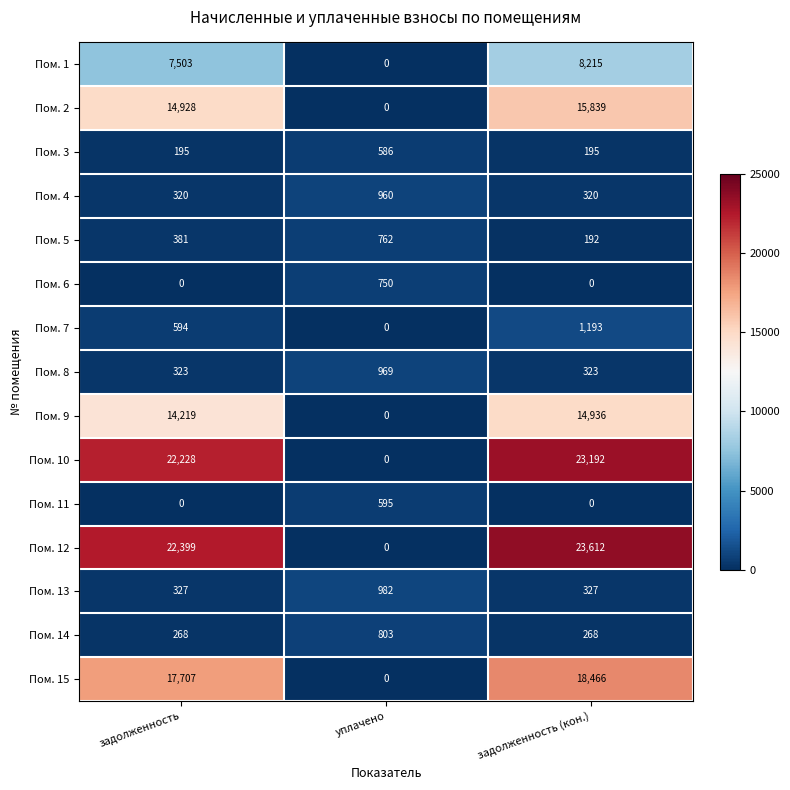

Which series changed the most between задолженность and уплачено?

Пом. 12